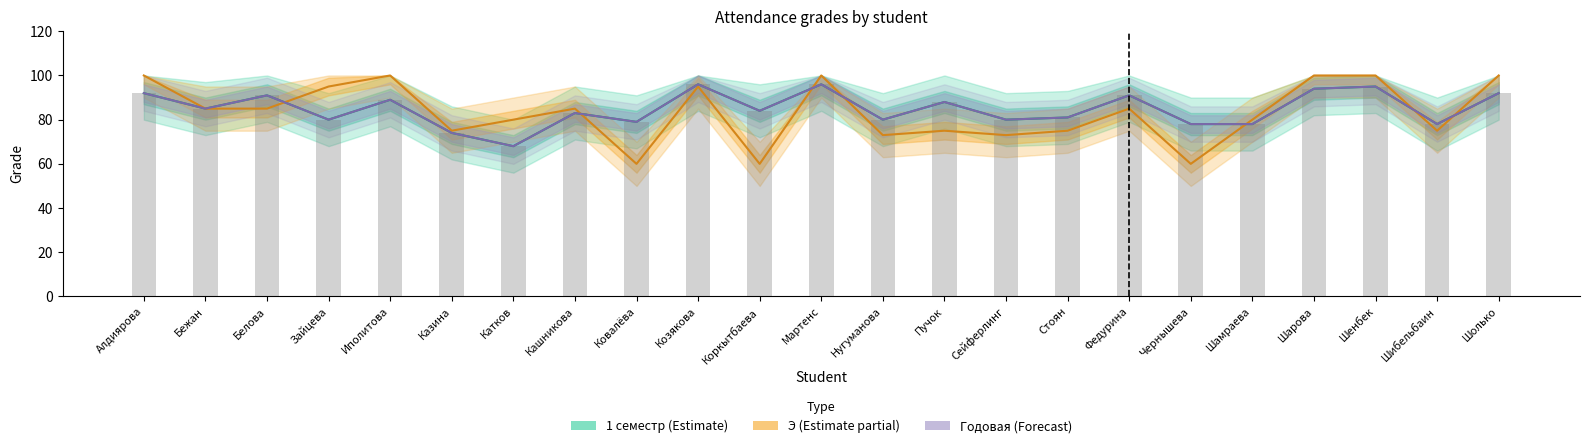

What position from the left is Федурина?

17